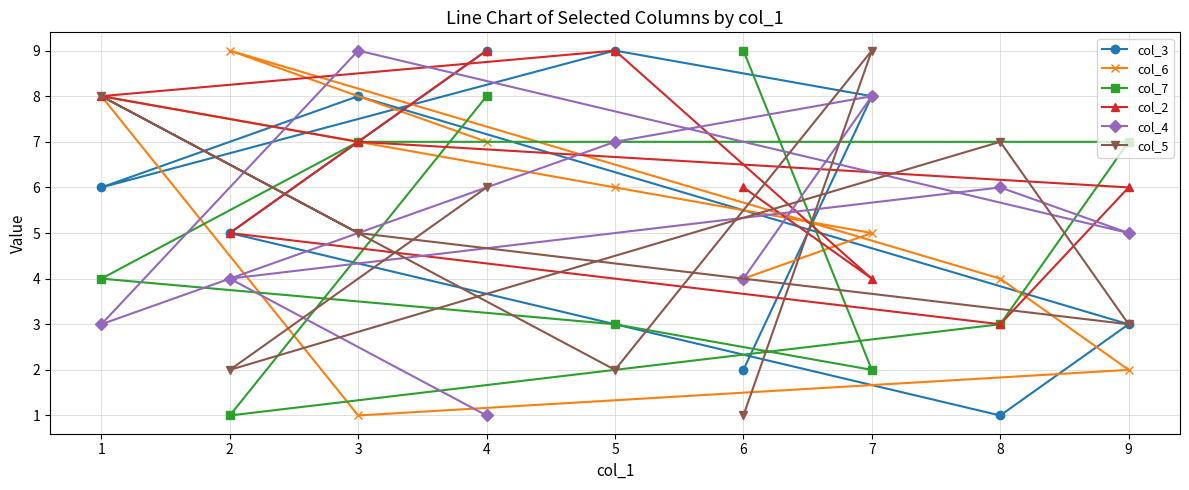

What is the difference between the col_2 values at 5 and 3?

2